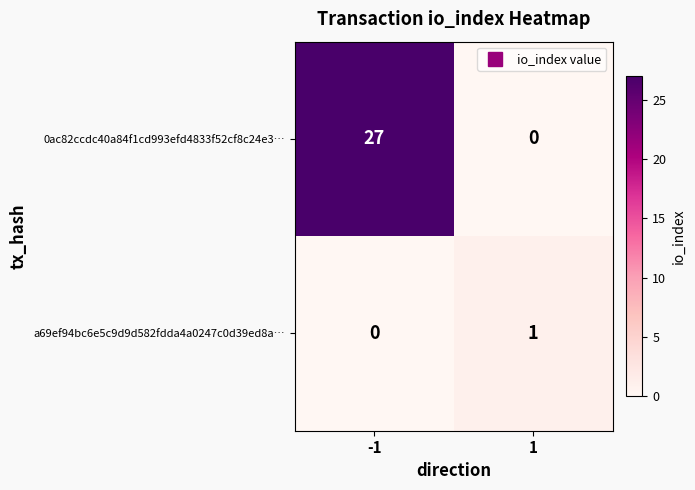

What is the approximate value of 0ac82ccdc40a84f1cd993efd4833f52cf8c24e3… at -1, to the nearest 5?

25